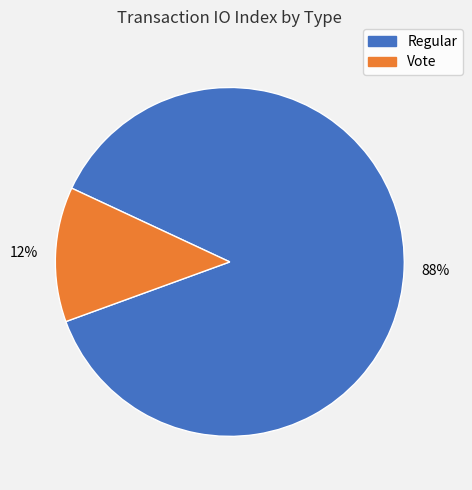

Count the number of slices in the pie.

2